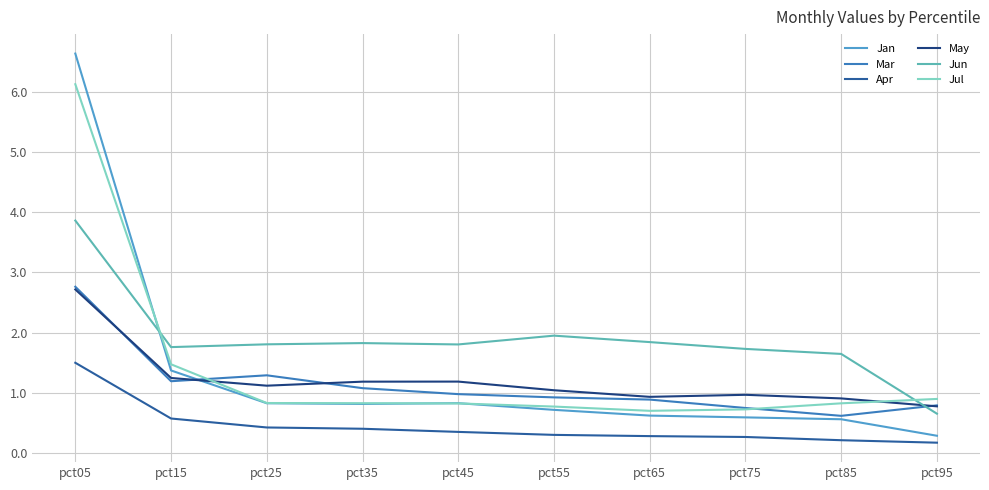

Does the chart display data point markers on the line(s)?

No